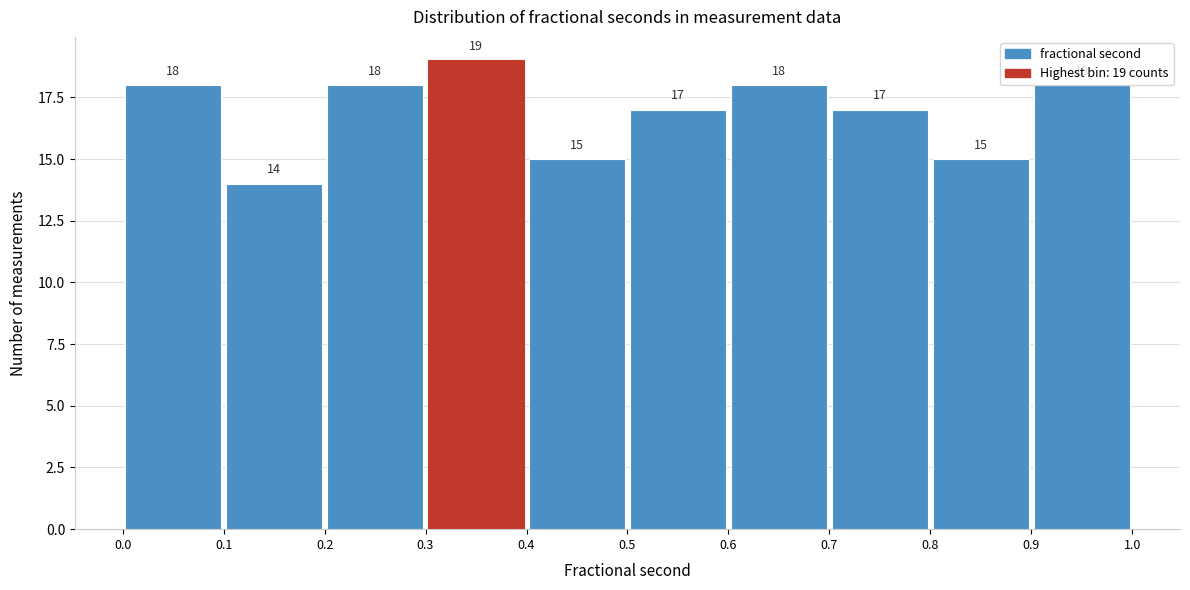

Which range on the x-axis has the tallest bar?

0.3 to 0.4